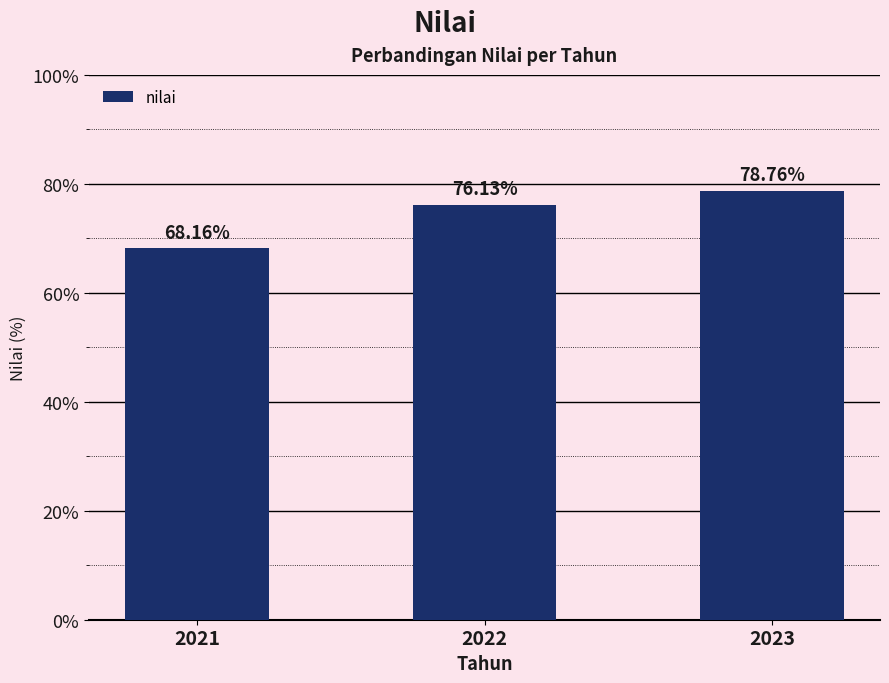

What is the change in value from 2021 to 2022?

+8.0